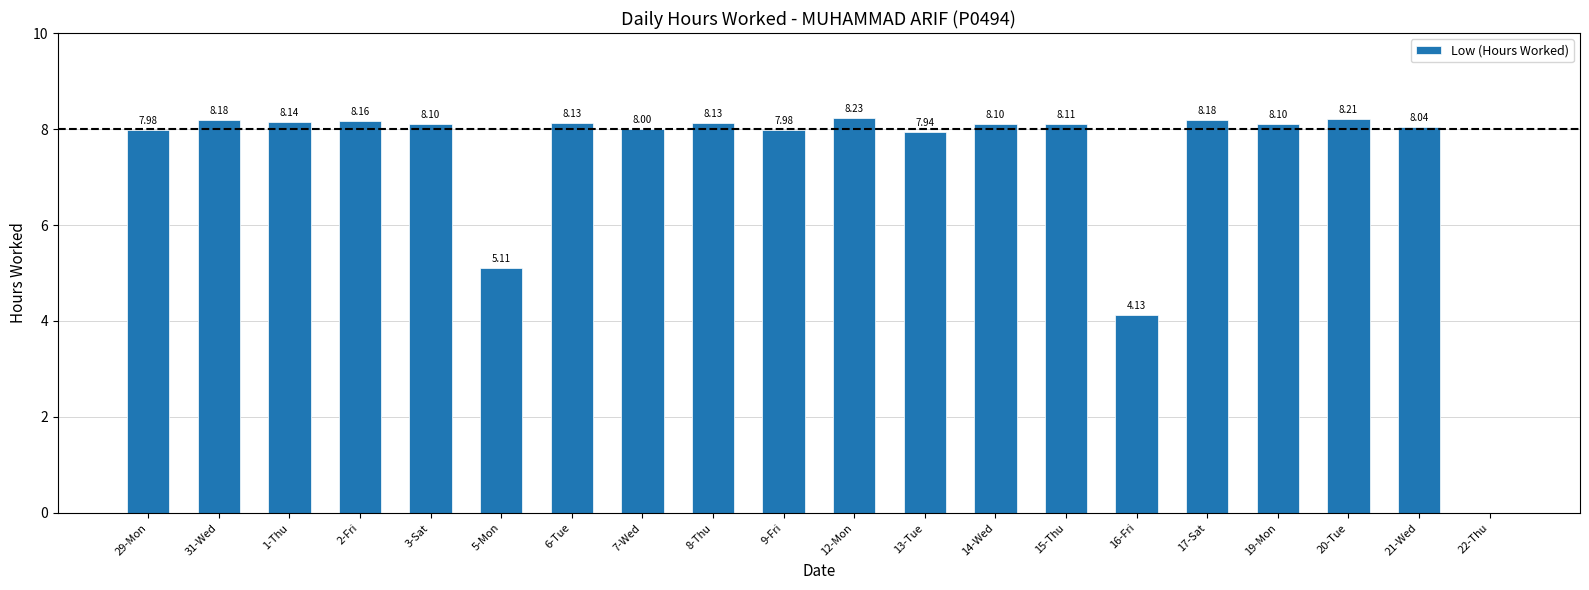

True or false: the data shows 8.1 at 15-Thu.

True